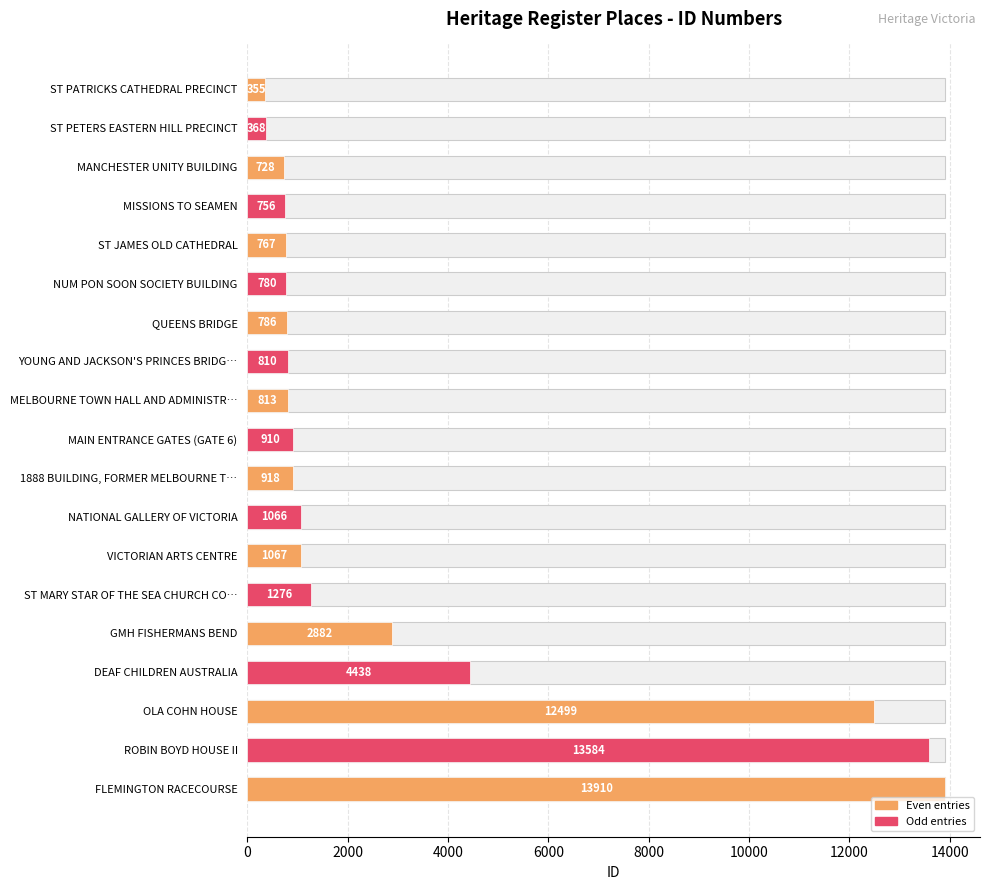

Is it true that the value at MISSIONS TO SEAMEN is 385?

False